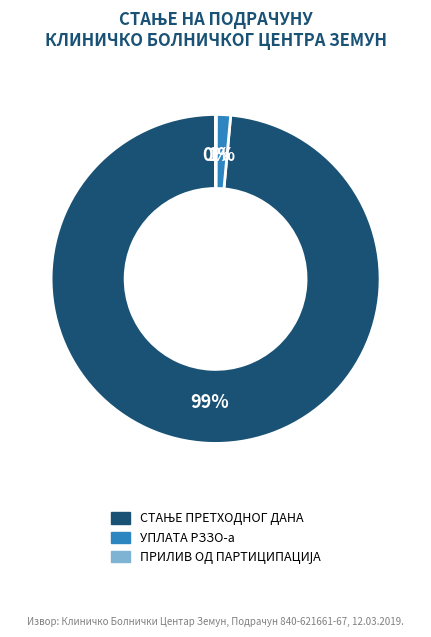

Does any single category account for the majority?

Yes